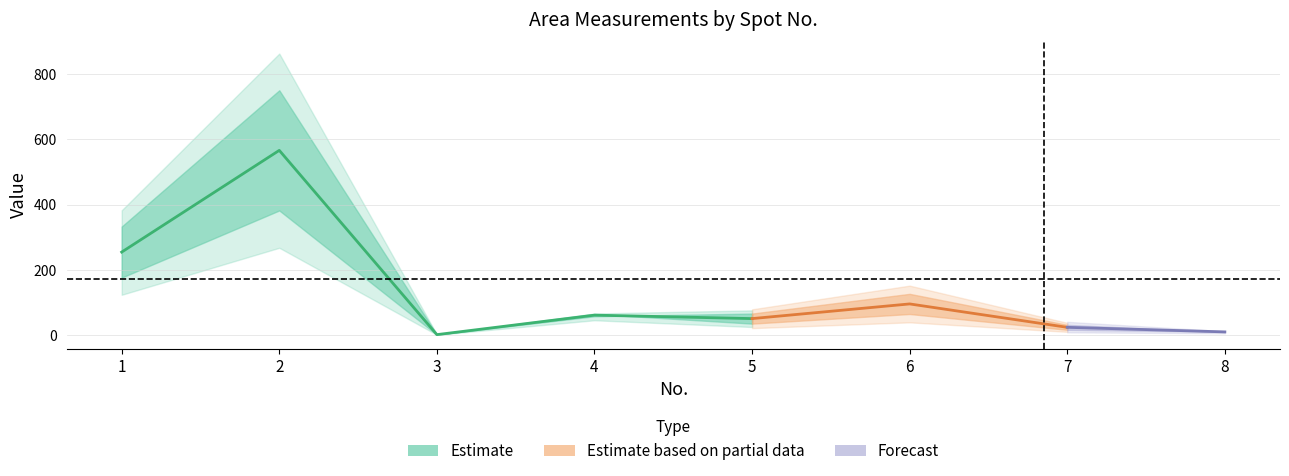

Where is the first local minimum for areahemap?

3